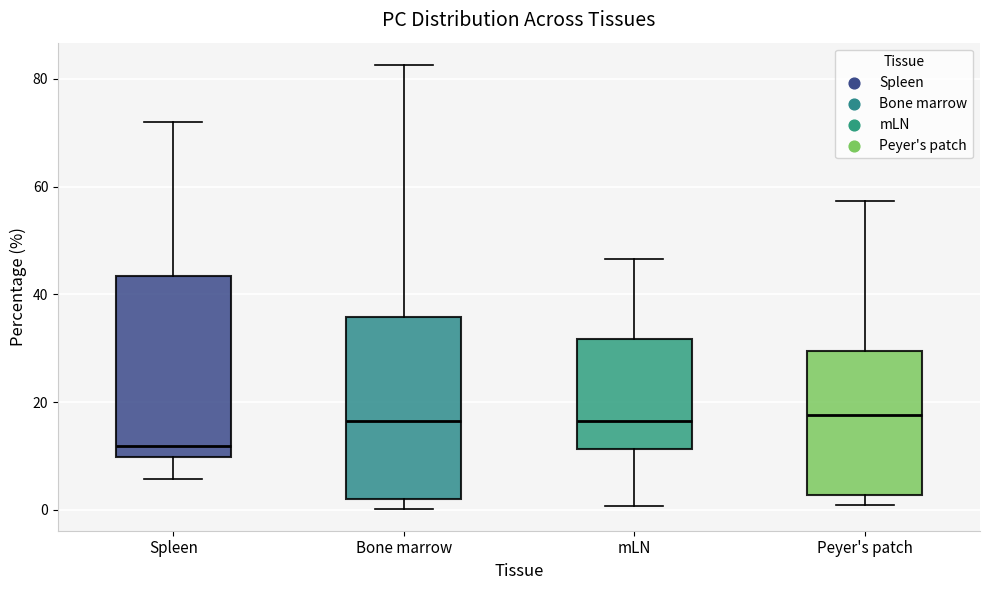

Where does the upper whisker of the box for Peyer's patch end on the y-axis? The values are not printed on the chart, so give them approximately, as read against the axis.

58